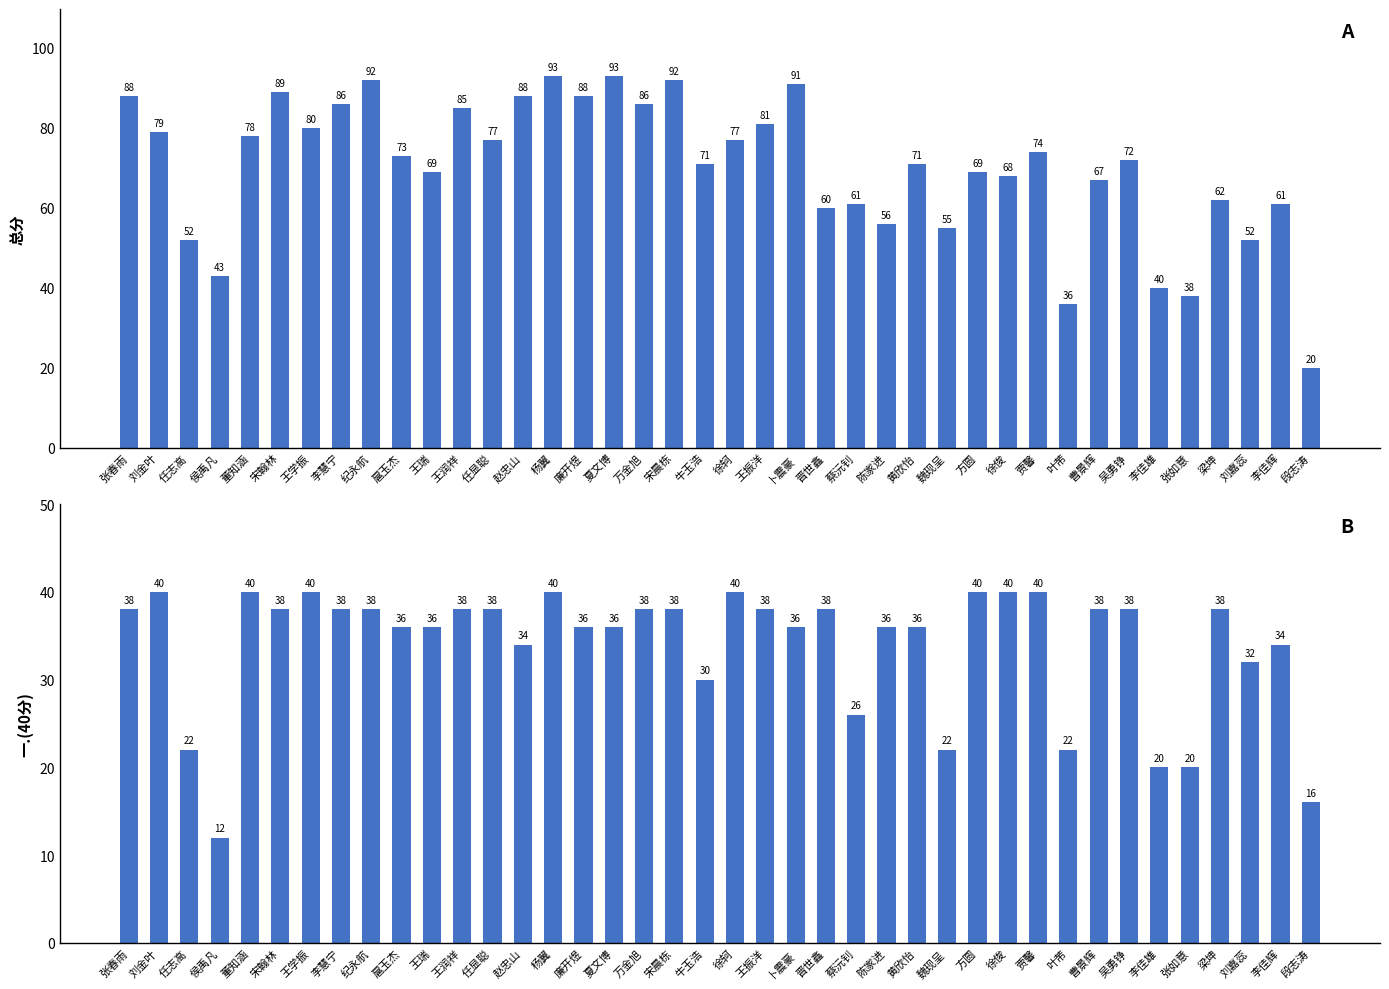

Which series has the widest spread of values?

总分